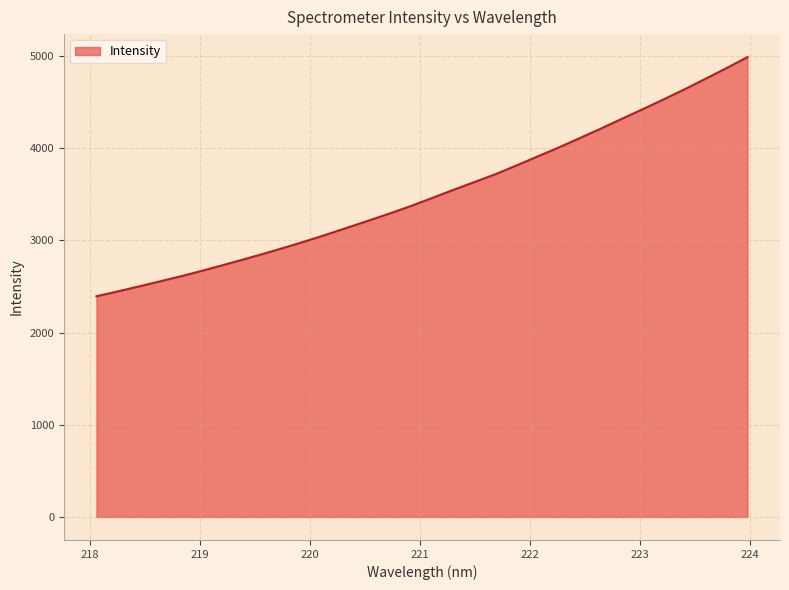

What is the maximum value shown in the chart?

4985.9